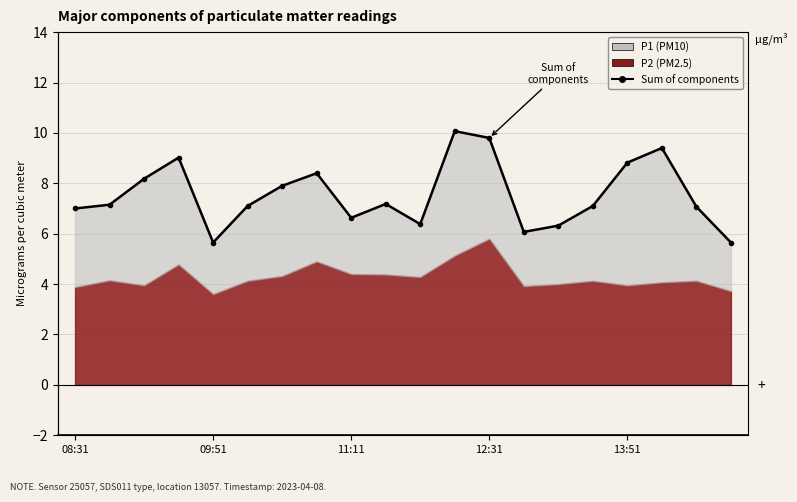

The value at 15 is 7.1. True or false?

True